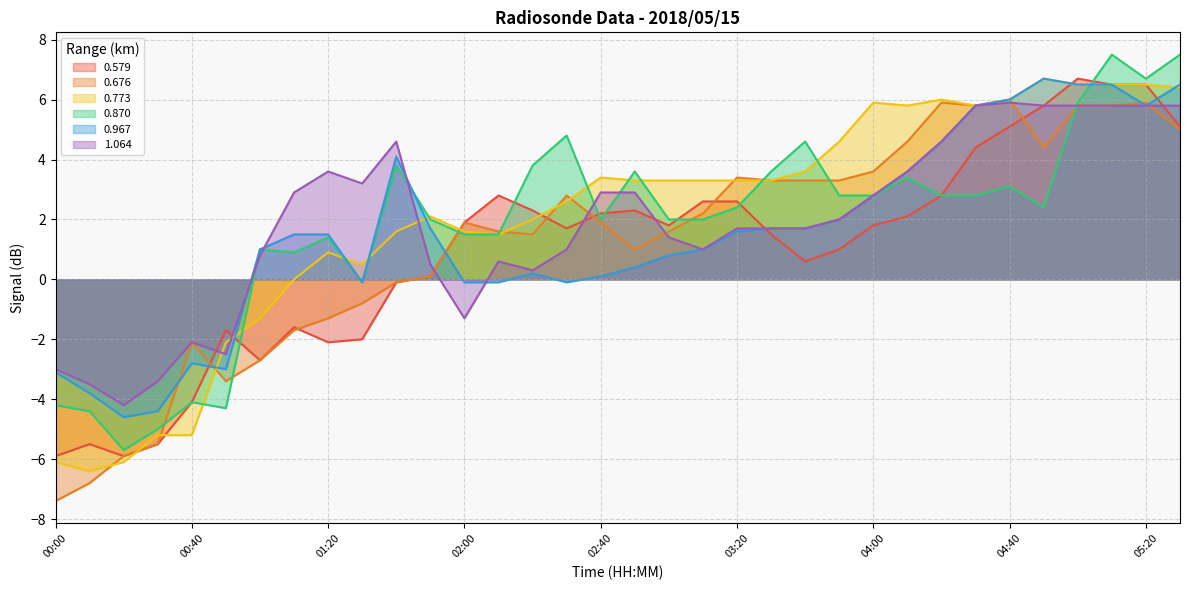

Between 00:30 and 05:30, which is larger?

05:30